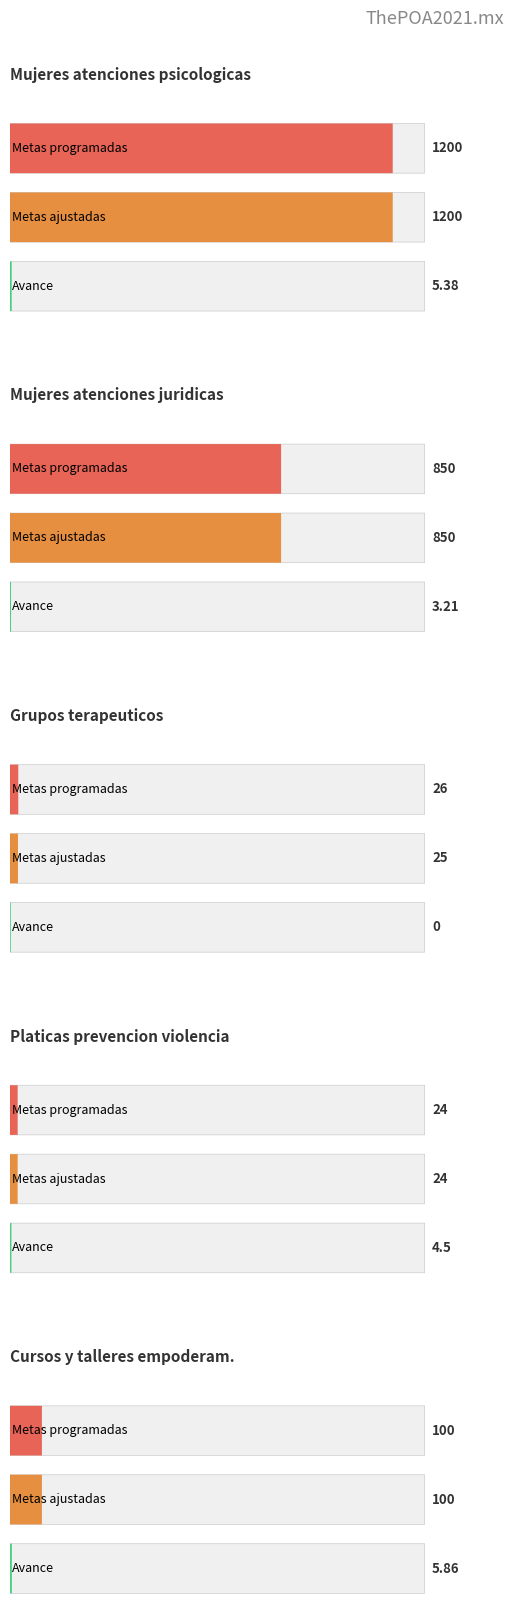

Which label corresponds to the smallest value in the chart?

avance